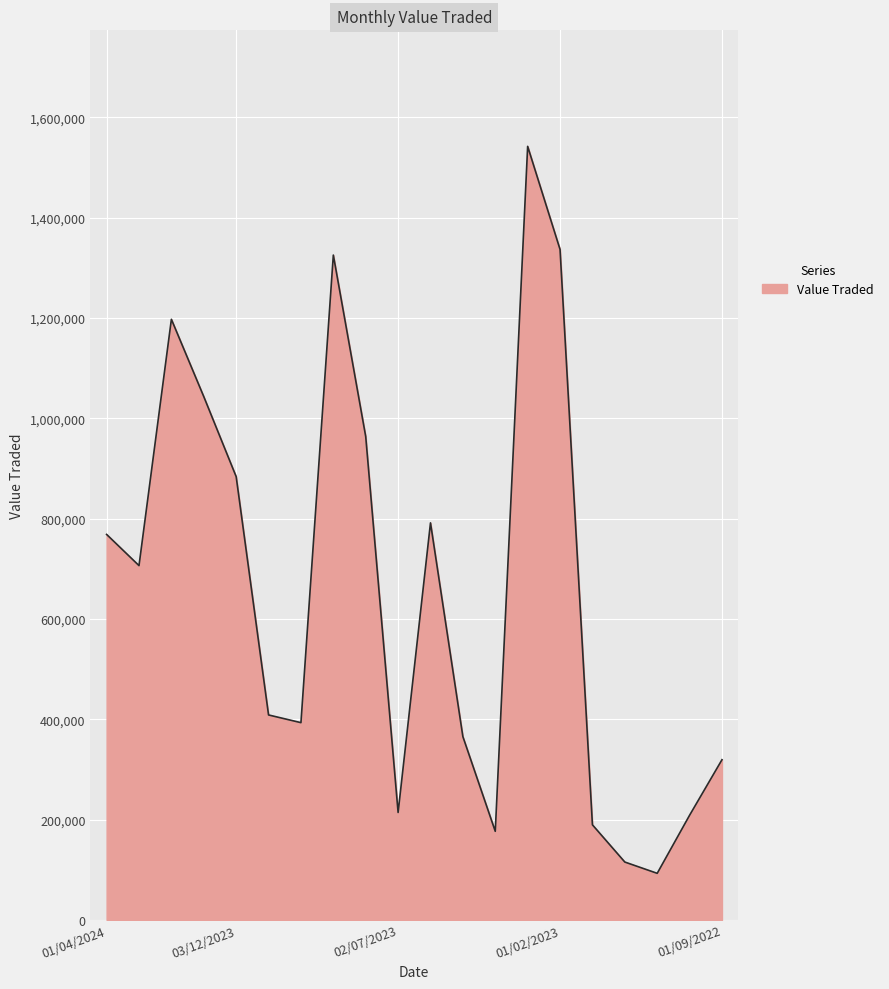

What is the maximum value shown in the chart?

1542034